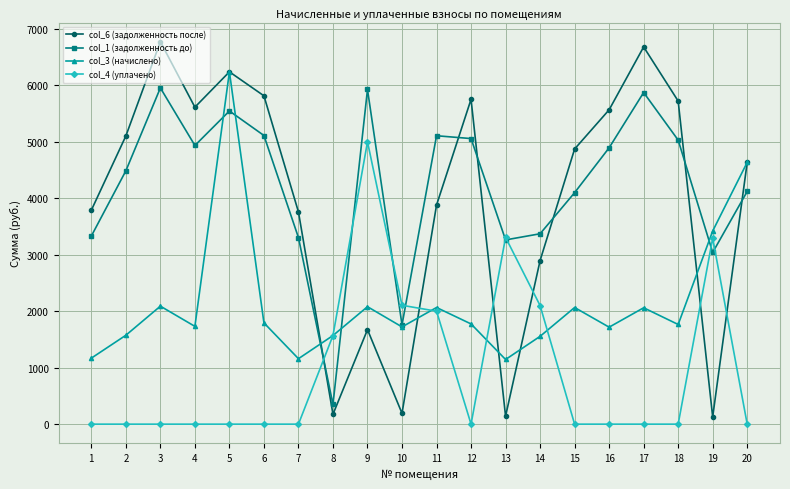

What is the average value of the col_1 (задолженность до) series?

4227.8